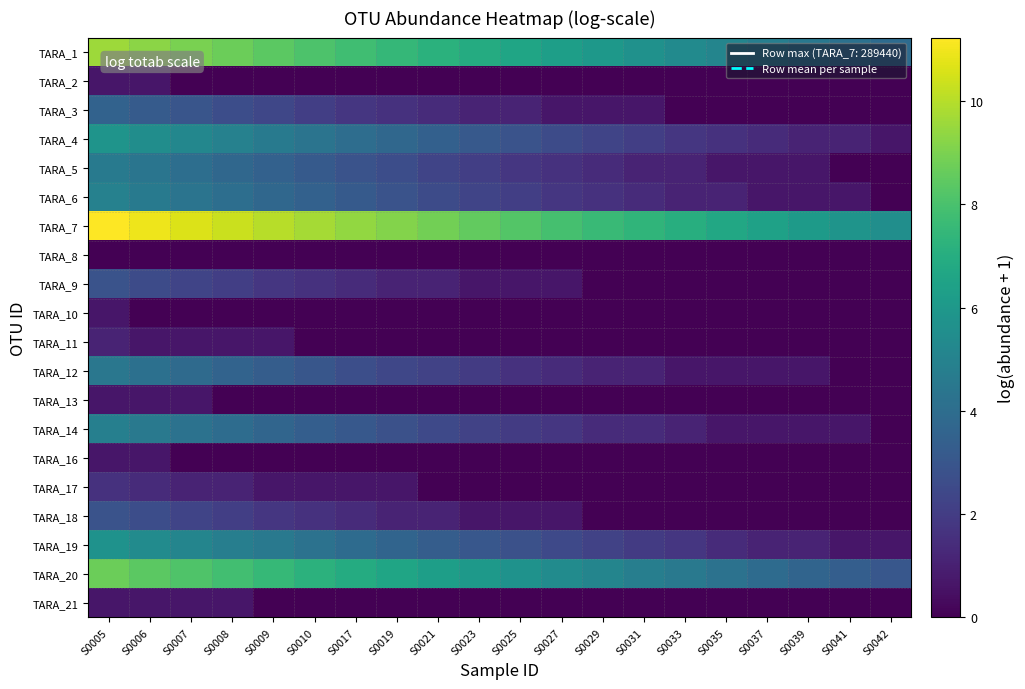

At S0008, list the series in order from largest to smallest.

TARA_7, TARA_1, TARA_20, TARA_4, TARA_19, TARA_6, TARA_14, TARA_5, TARA_12, TARA_3, TARA_9, TARA_18, TARA_17, TARA_11, TARA_21, TARA_2, TARA_8, TARA_10, TARA_13, TARA_16